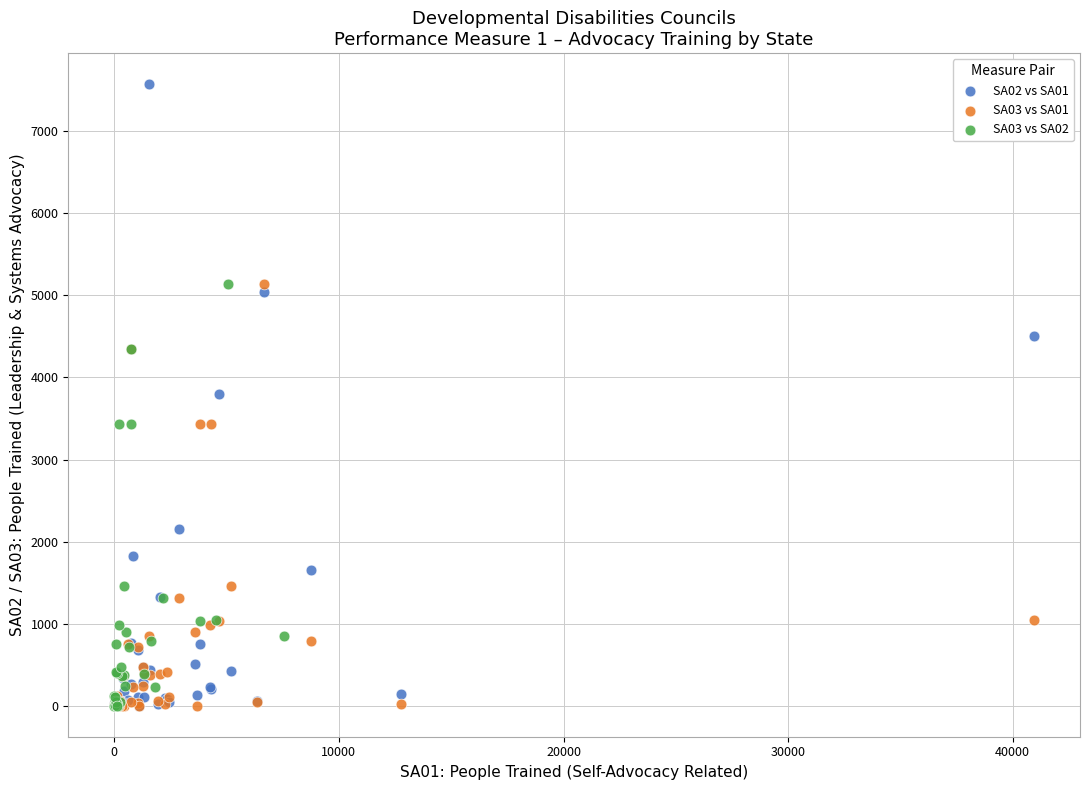

Which series contains the highest Y value?

SA02 vs SA01